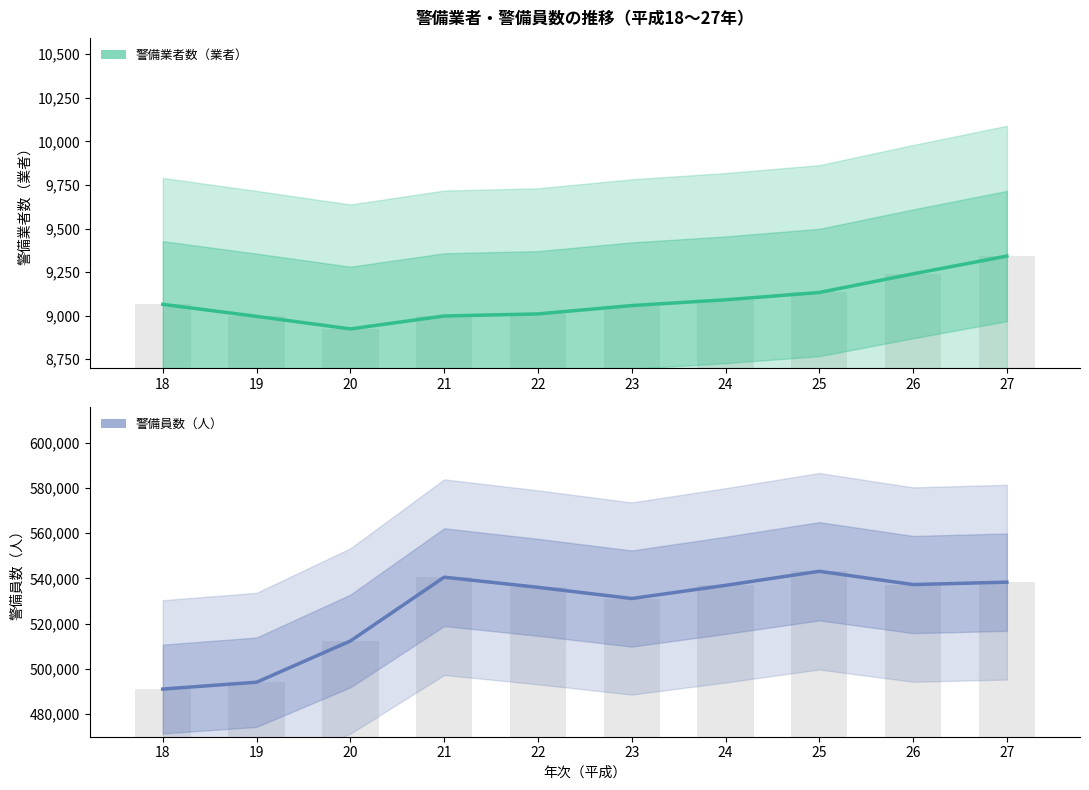

Read the 警備員数（人） value at 22.

536068